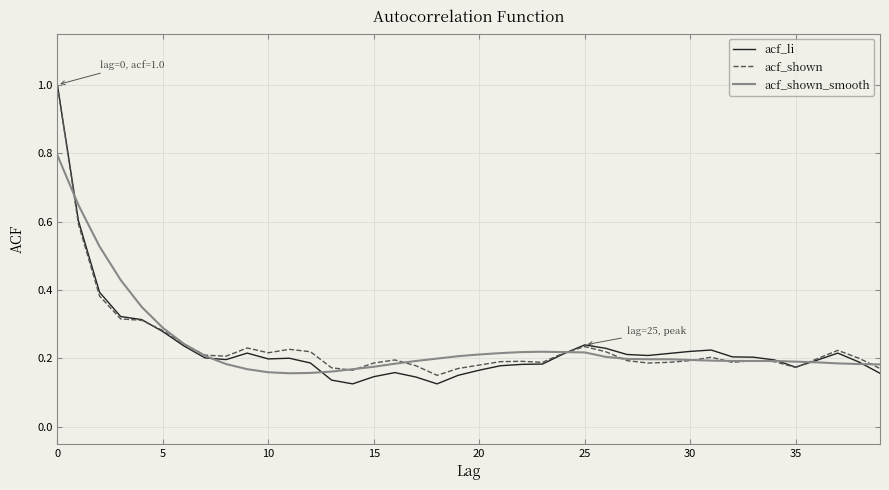

Is this an area chart (filled region under the line)?

No